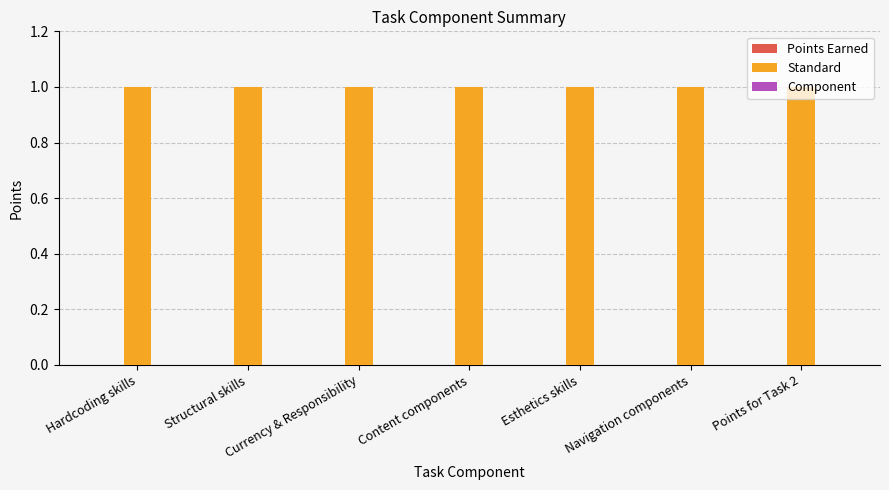

At which category is the sum across all series the highest?

Hardcoding skills